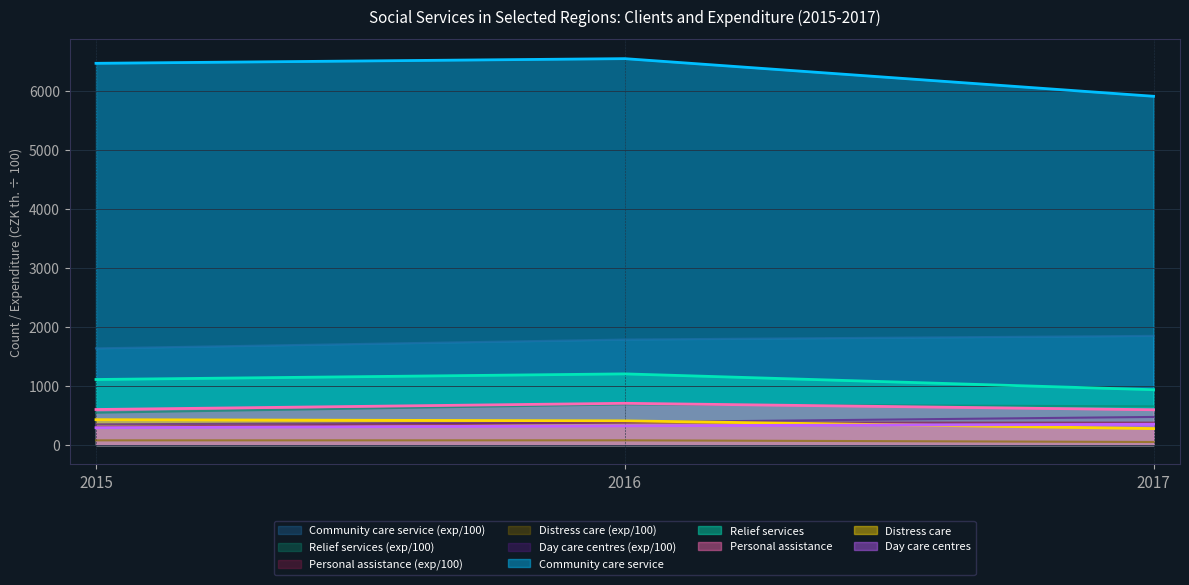

Which category has the highest value across all series?

2016